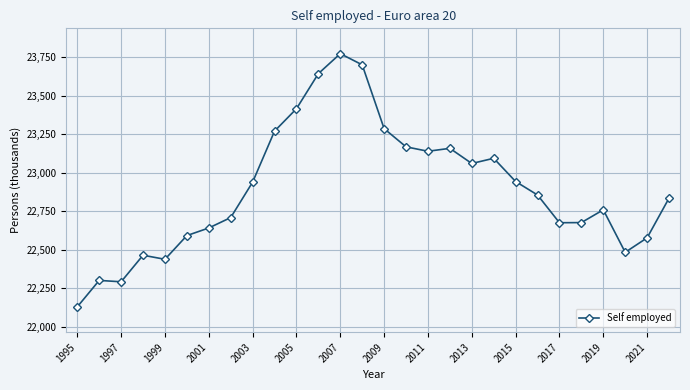

What is the value of the 17th point from the left?

23138.2